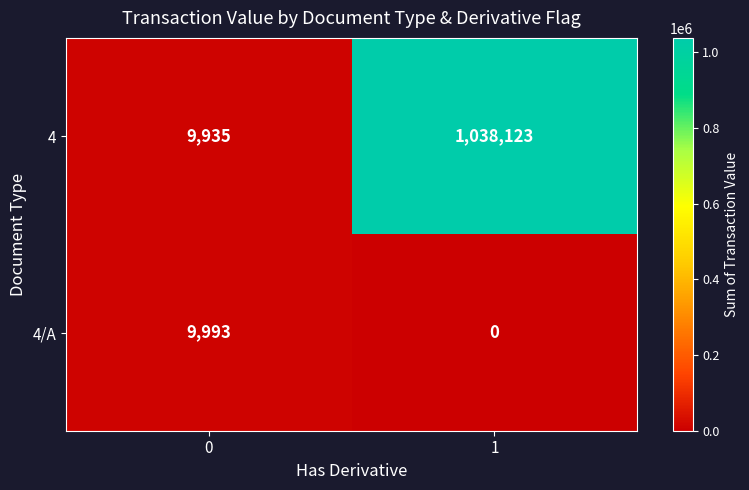

What is the greatest value displayed?

1038123